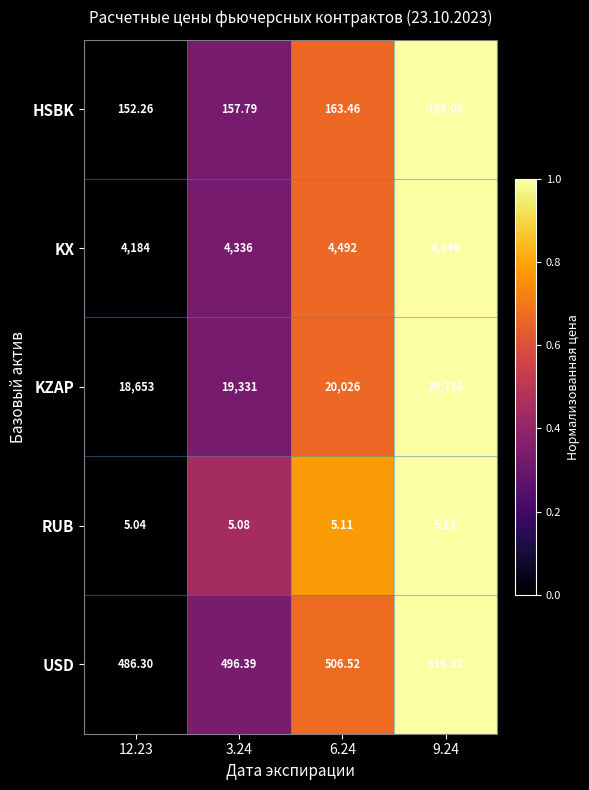

Count the number of data series in this chart.

5